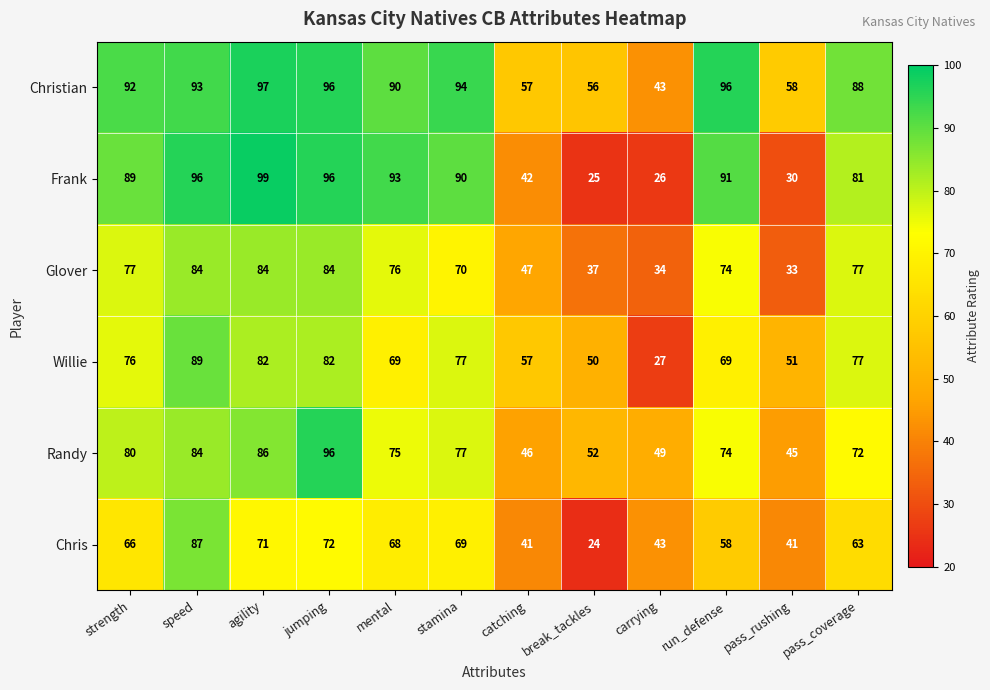

What is the difference between the maximum and minimum values in the Chris series?

63